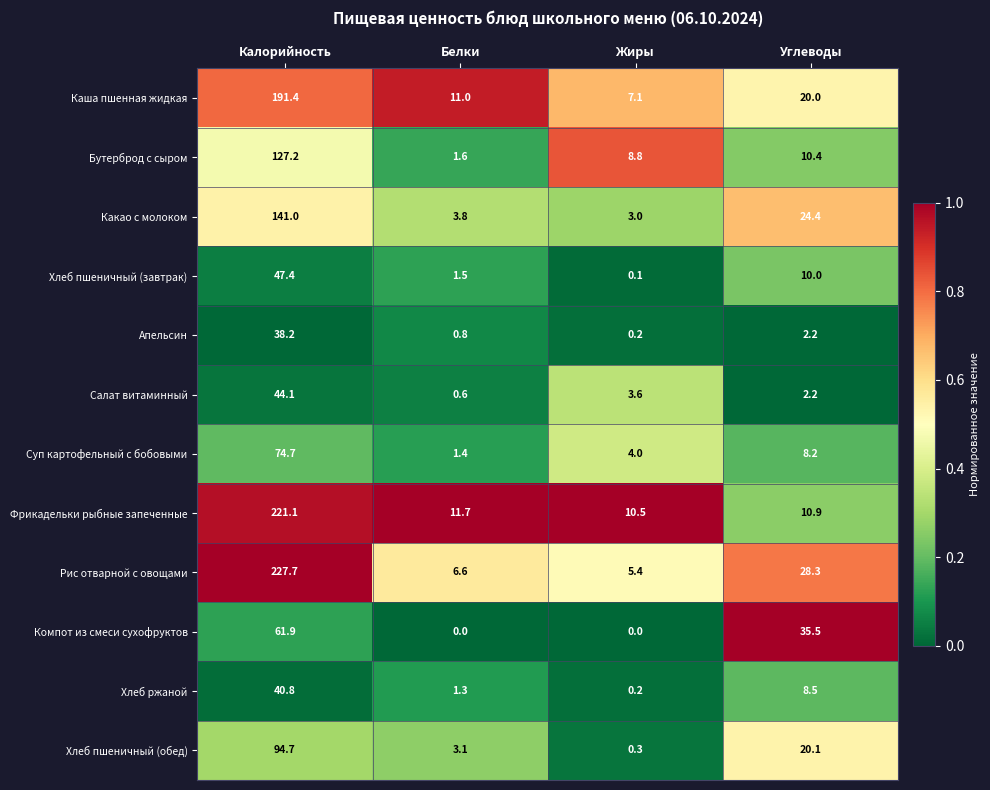

Which series has the largest range (max minus min)?

Рис отварной с овощами